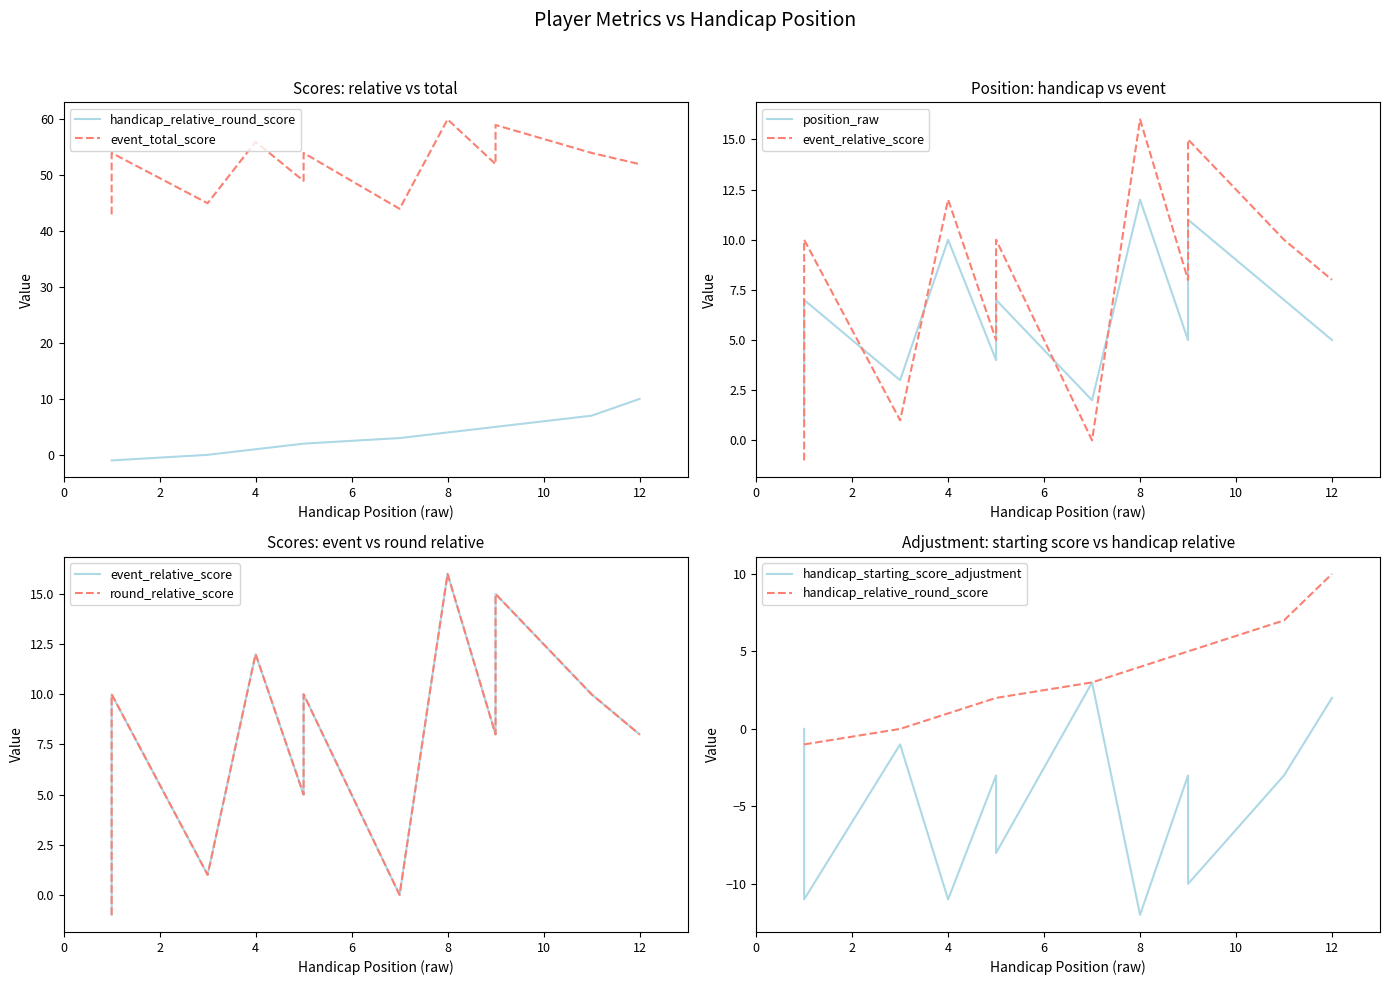

What is the sum of the handicap_starting_score_adjustment values at 8 and 6?

-14